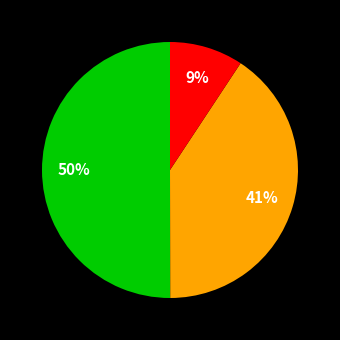

To the nearest percent, what is the difference between the largest and smallest slice percentages?

41%